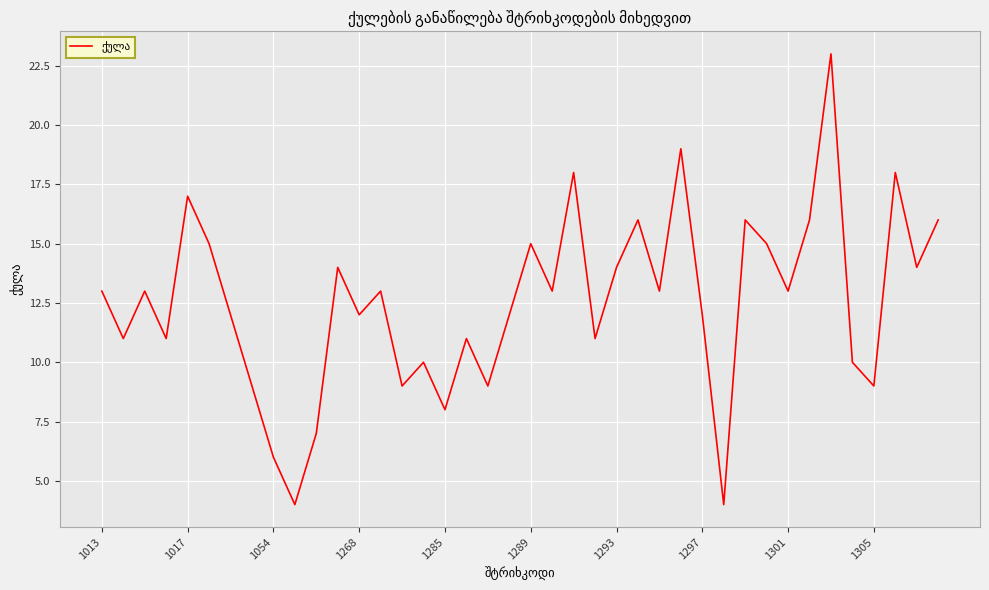

What is the maximum value shown in the chart?

23